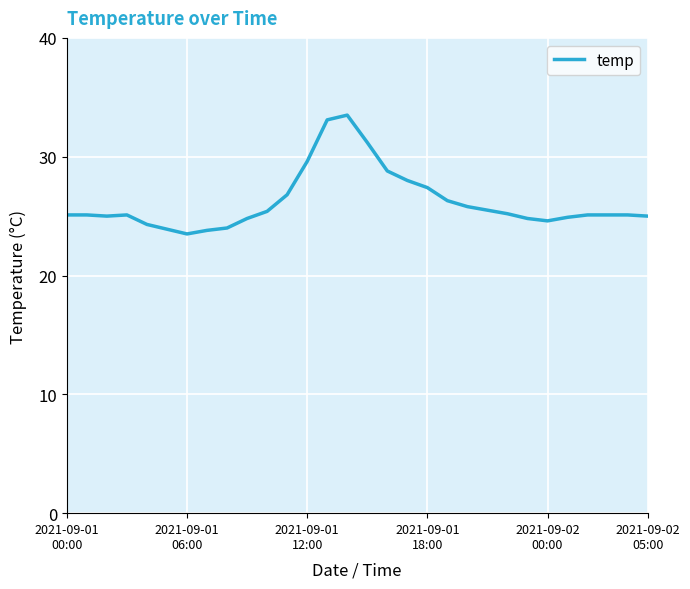

What is the difference between the second highest and minimum values?

9.6